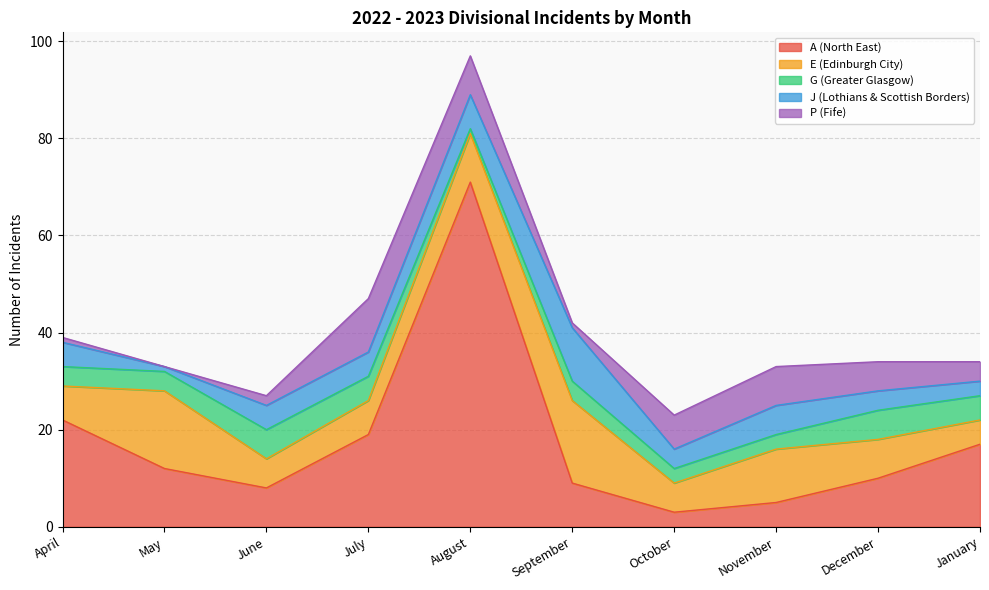

Does the chart have visible grid lines?

Yes